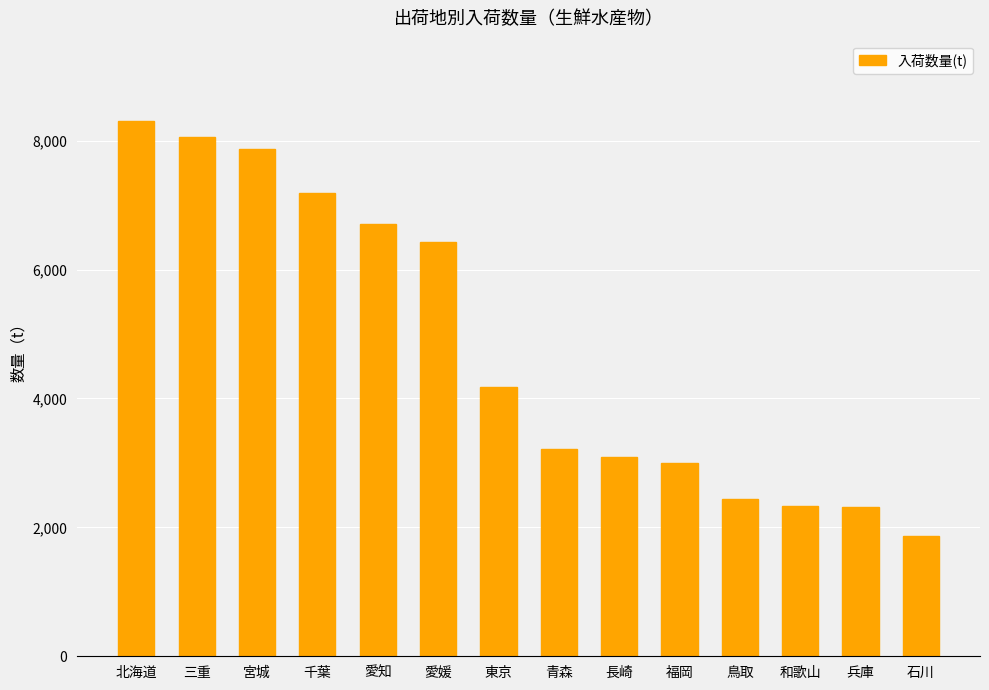

What is the value of the 11th bar from the left?

2434